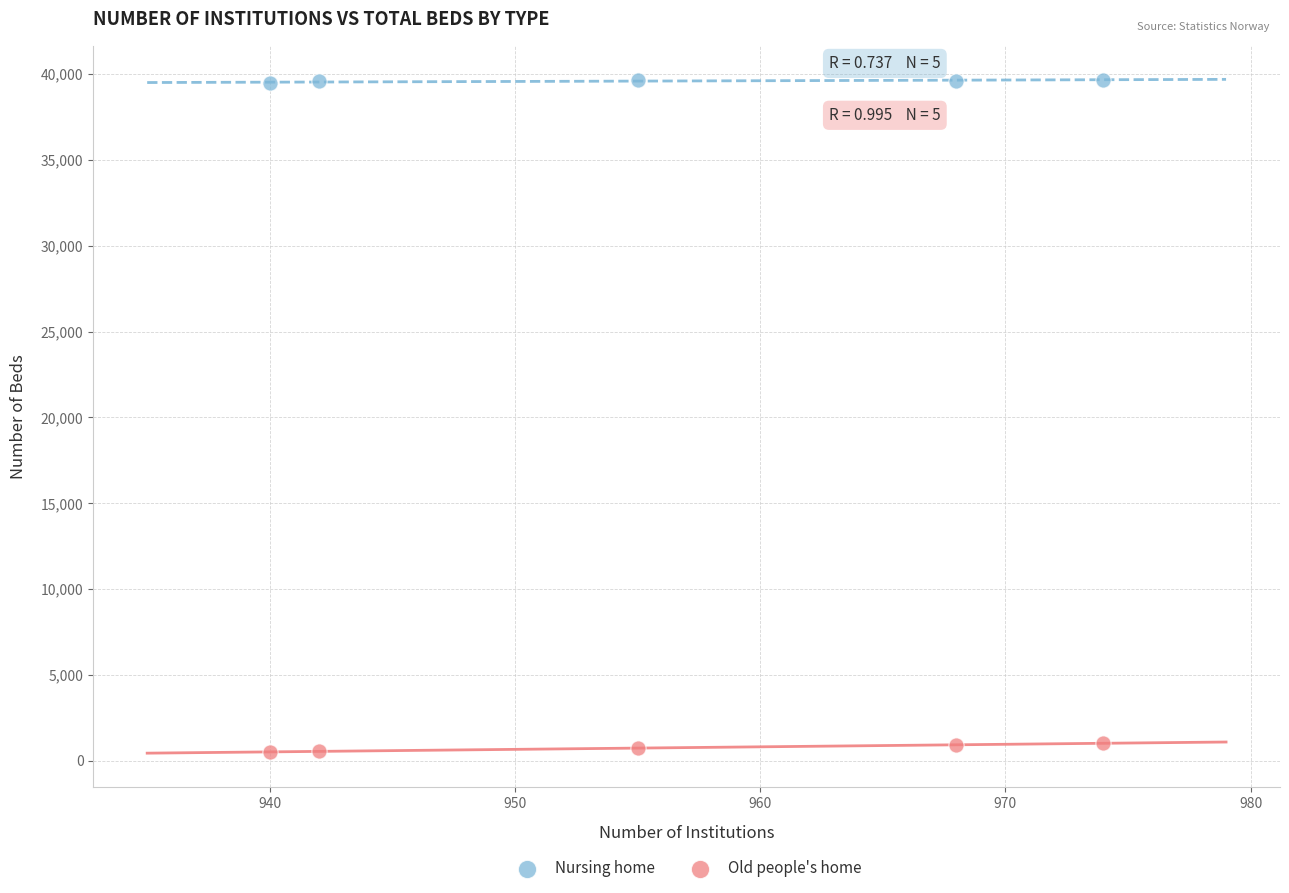

What are all the series names shown in the legend?

Nursing home, Old people's home